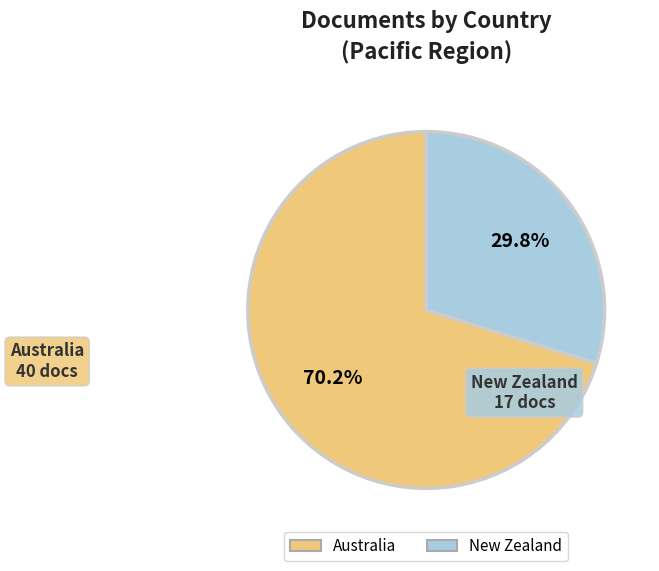

To the nearest percent, what is the difference between the New Zealand and Australia slice percentages?

40%